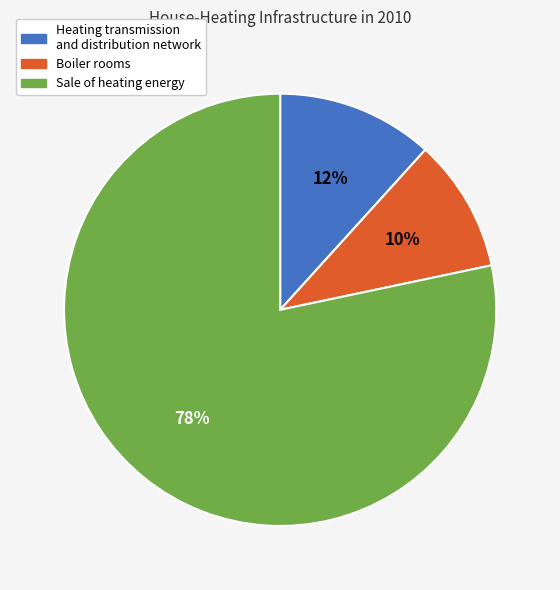

Between Heating transmission and distribution network and Sale of heating energy, which is larger?

Sale of heating energy